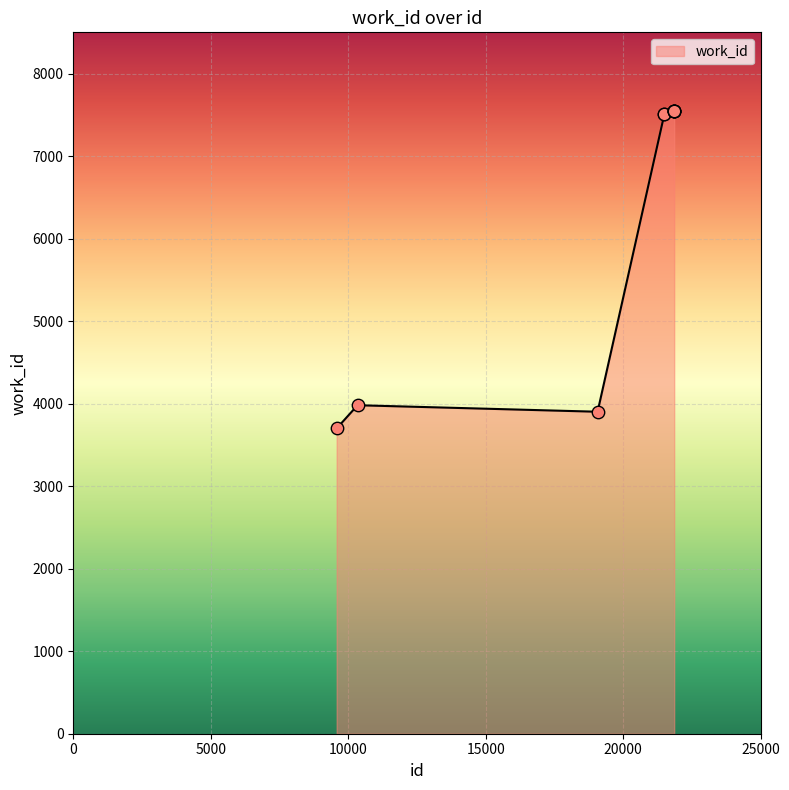

What is the difference between the maximum and minimum values?

3848